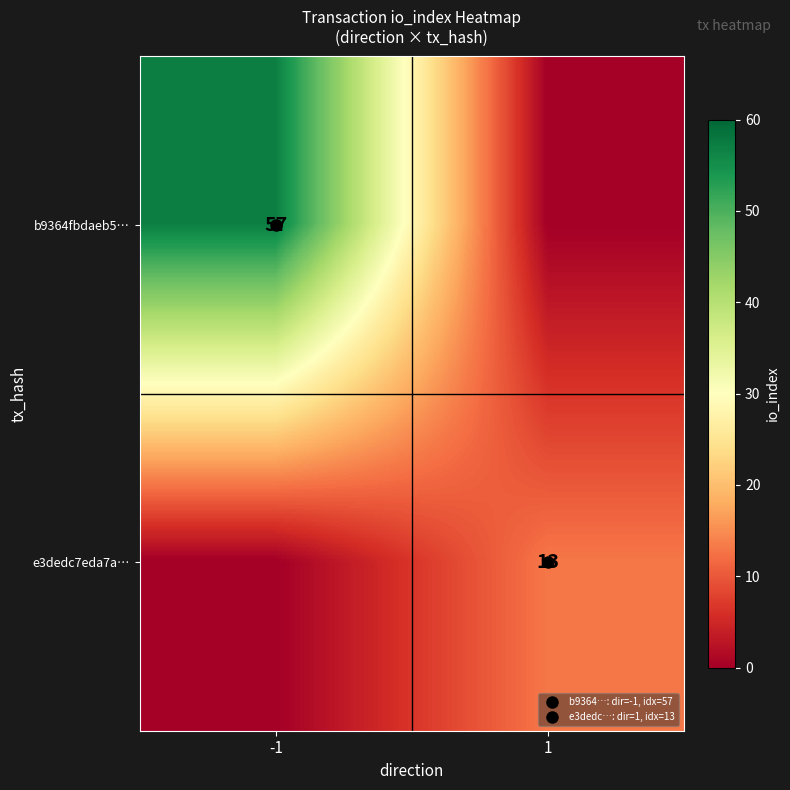

At which label does e3dedc7eda7a… reach its peak?

1